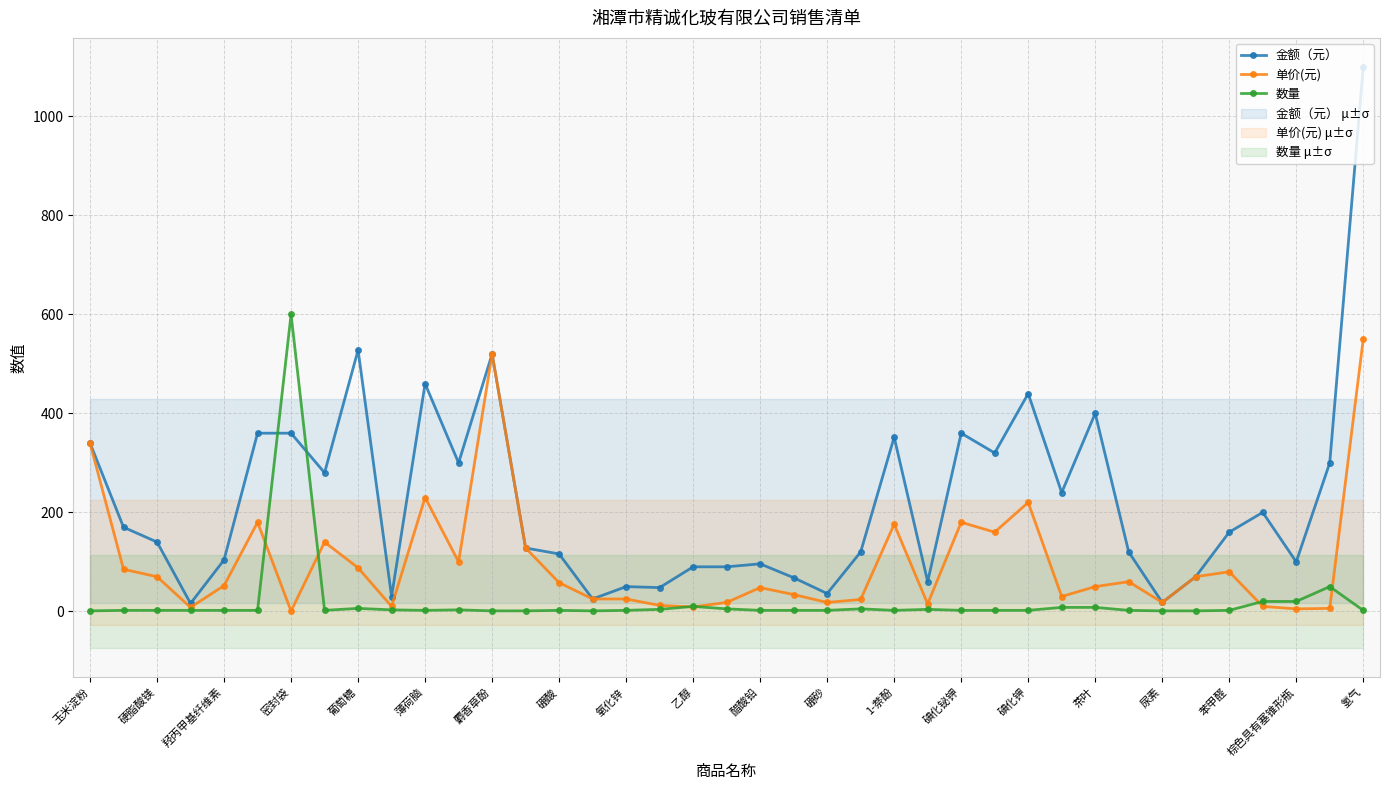

How many lines are shown in the chart?

3